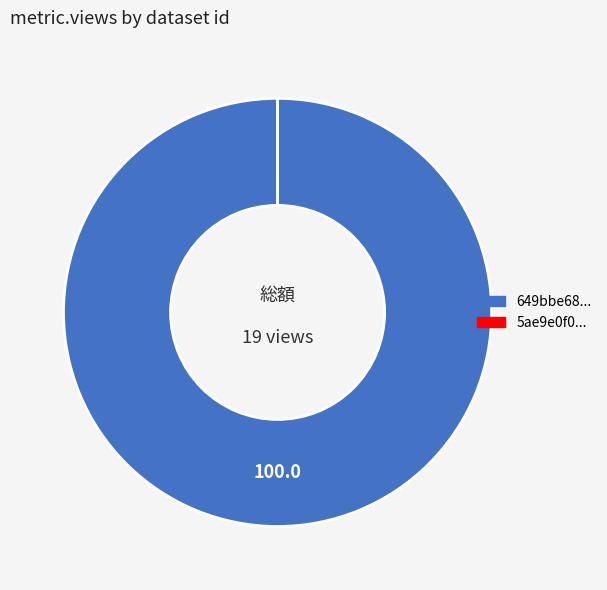

Does any single category account for the majority?

Yes